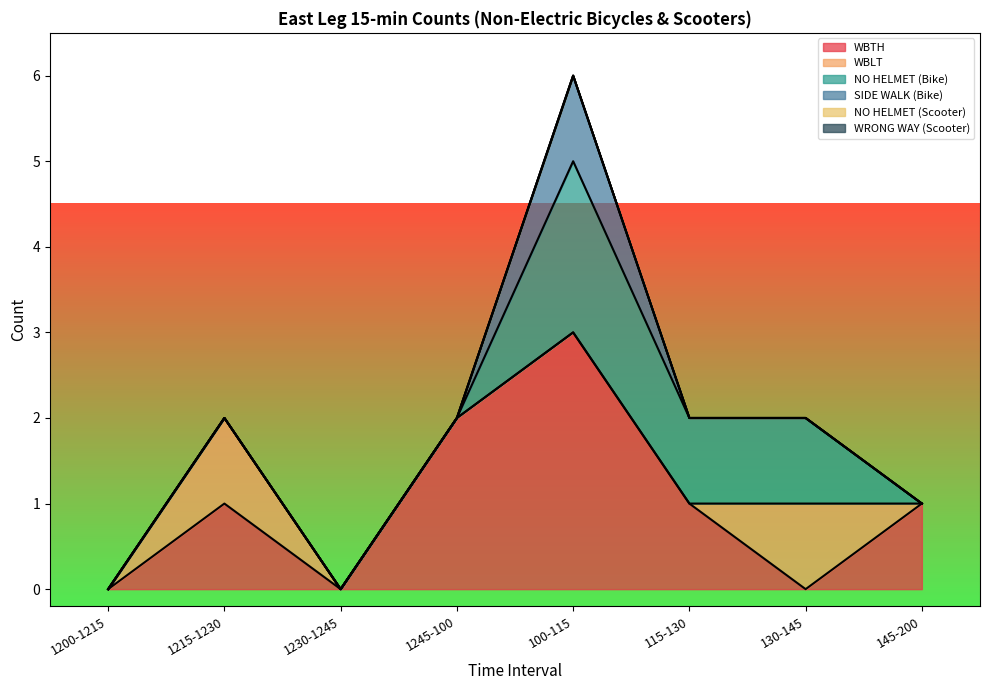

Where is the first local maximum for WBTH?

1215-1230